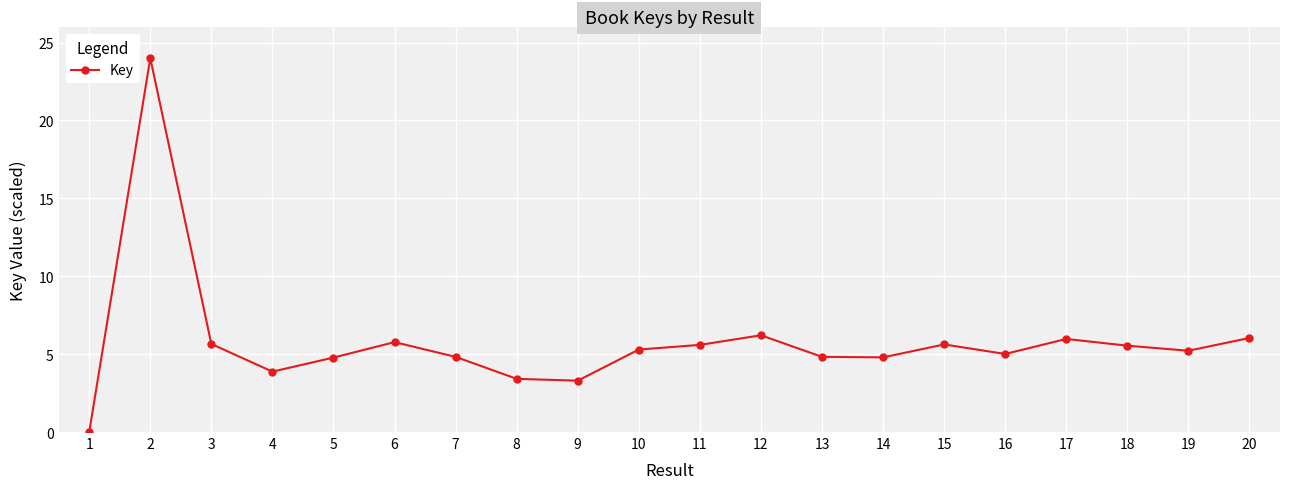

How many positive values are there?

19